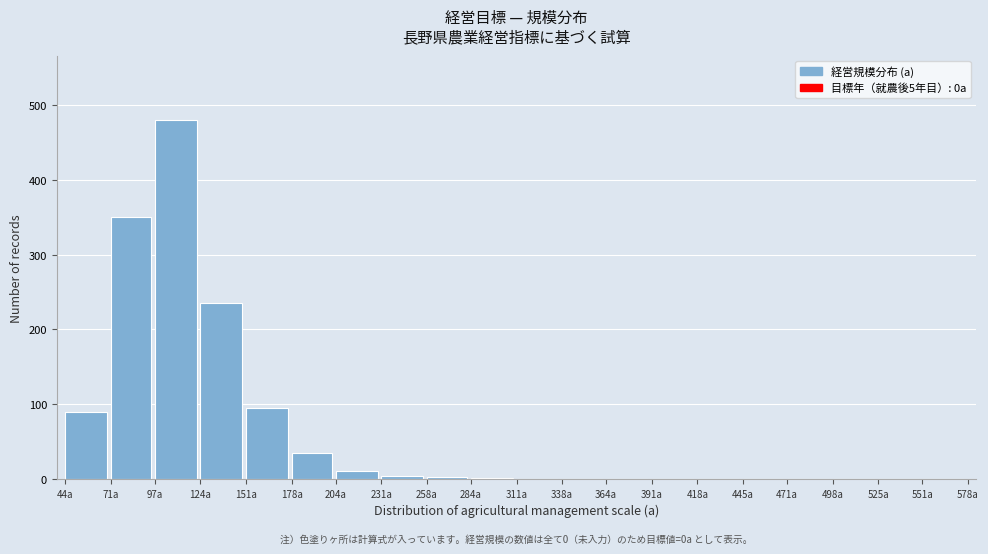

The chart shows a value of 13 at 178a. True or false?

False